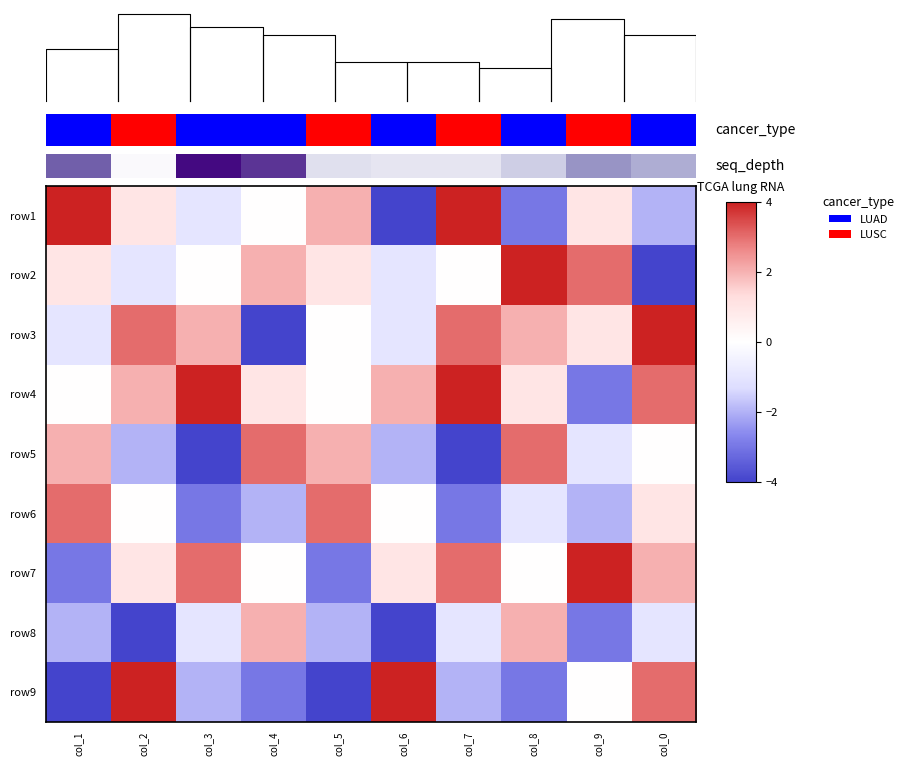

Between col_9 and col_2, which is larger?

col_9